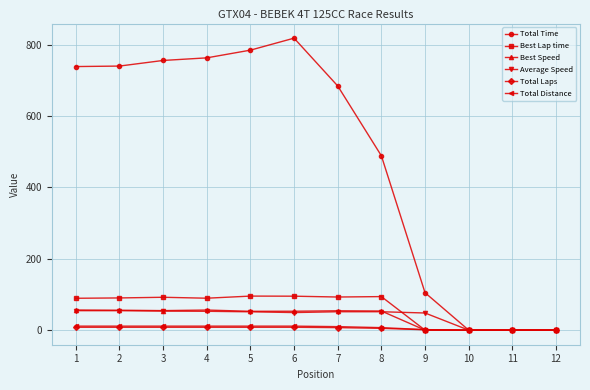

Is the value of Best Lap time at 12 greater than the value of Total Time at 6?

No